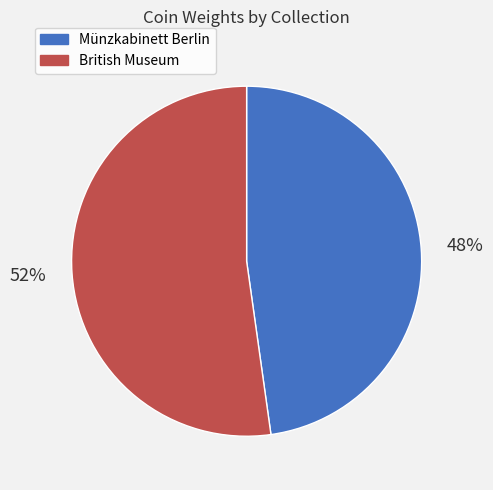

Which category has the smallest portion of the pie?

Münzkabinett Berlin